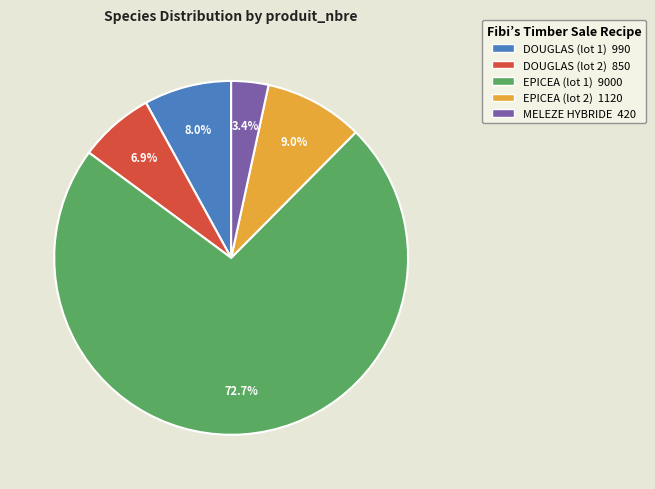

Which category has the smallest portion of the pie?

MELEZE HYBRIDE